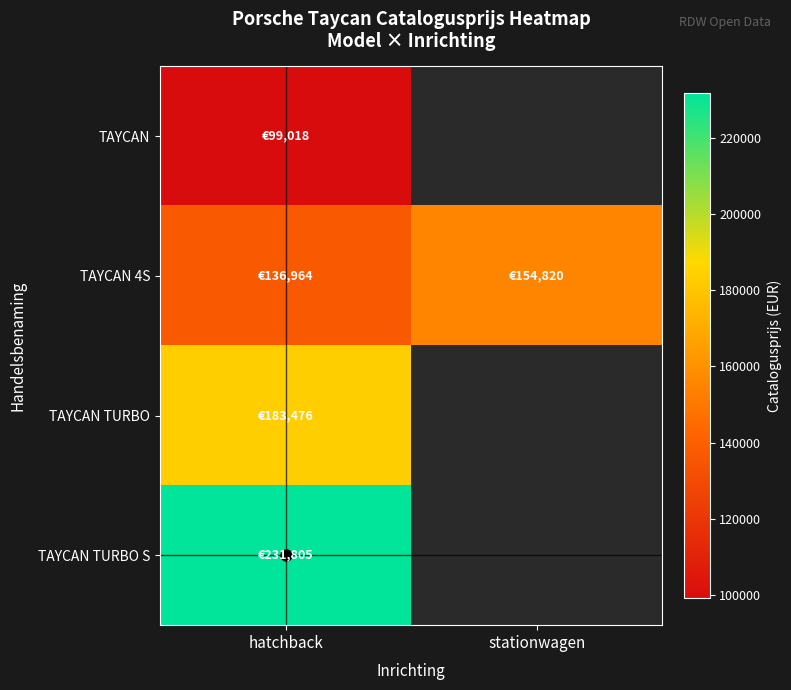

What is the difference between the TAYCAN 4S values at hatchback and stationwagen?

17856.0